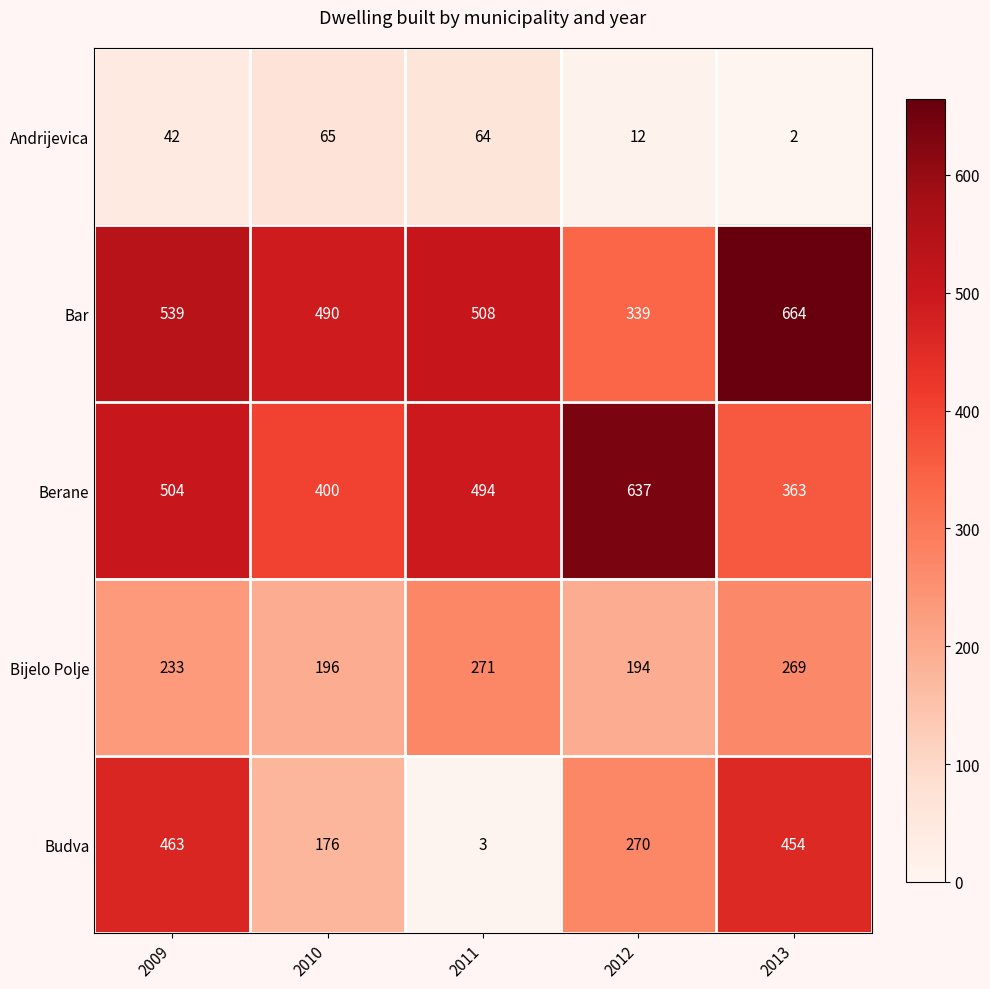

Reading left to right, list all the values displayed in this chart.

Andrijevica: 42	65	64	12	2
Bar: 539	490	508	339	664
Berane: 504	400	494	637	363
Bijelo Polje: 233	196	271	194	269
Budva: 463	176	3	270	454